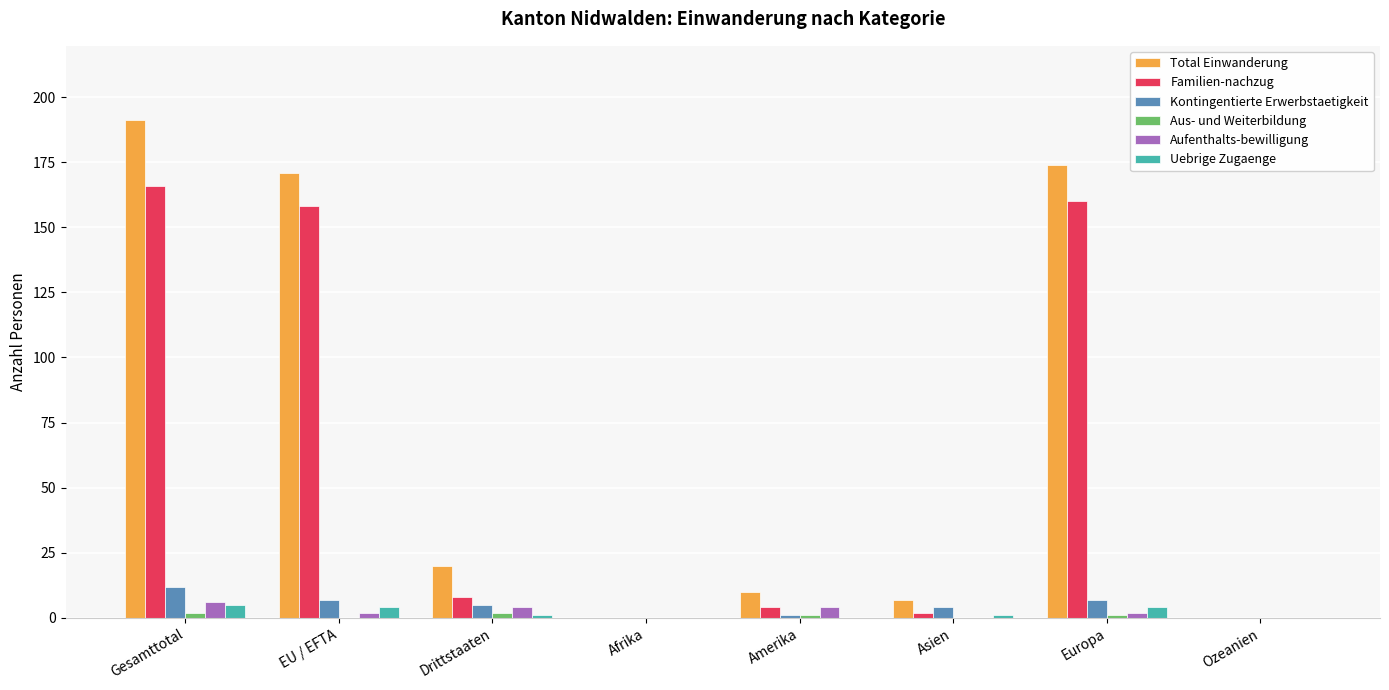

Does the chart contain stacked bars?

No